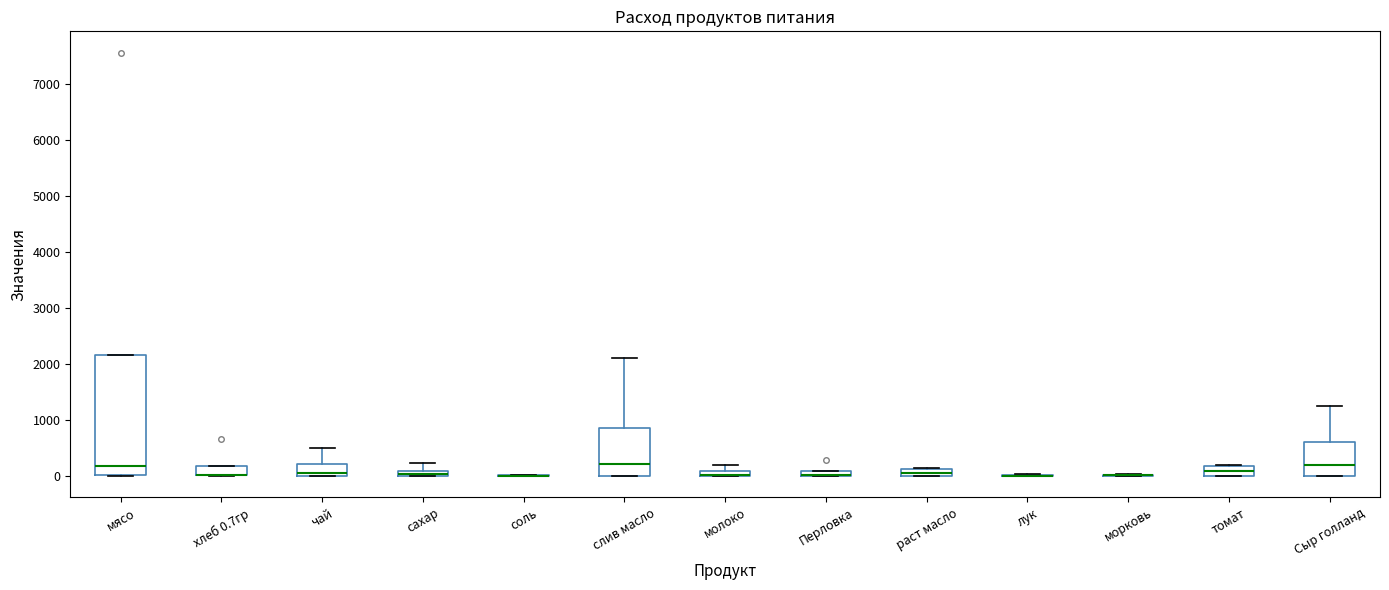

Which box is the tallest, from its lower edge to its upper edge?

мясо